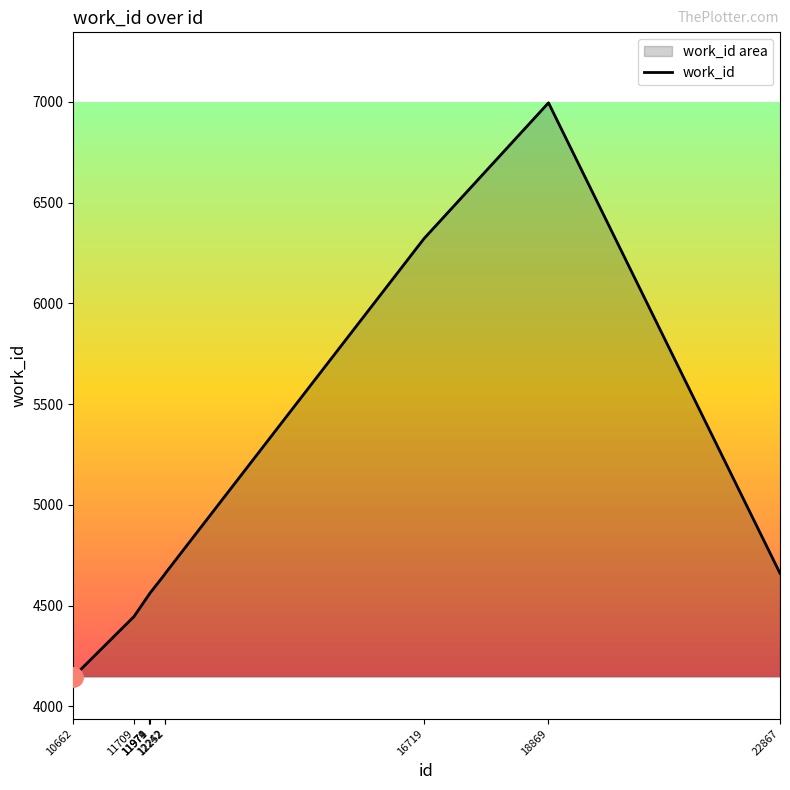

Approximately how many times larger is the value at 18869 compared to 16719?

1.1